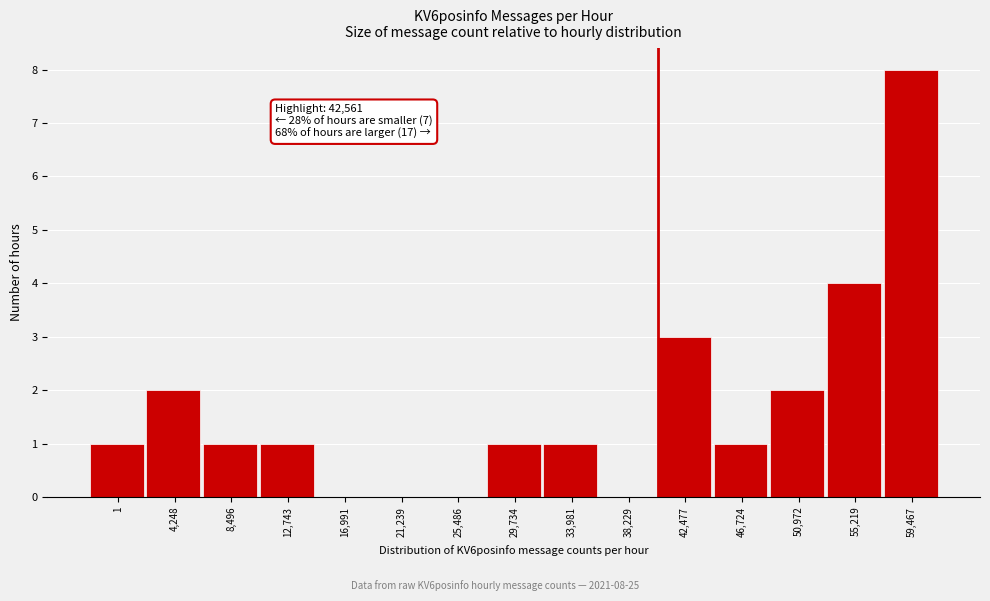

Reading left to right, list all the values displayed in this chart.

1=1	4,248=2	8,496=1	12,743=1	16,991=0	21,239=0	25,486=0	29,734=1	33,981=1	38,229=0	42,477=3	46,724=1	50,972=2	55,219=4	59,467=8